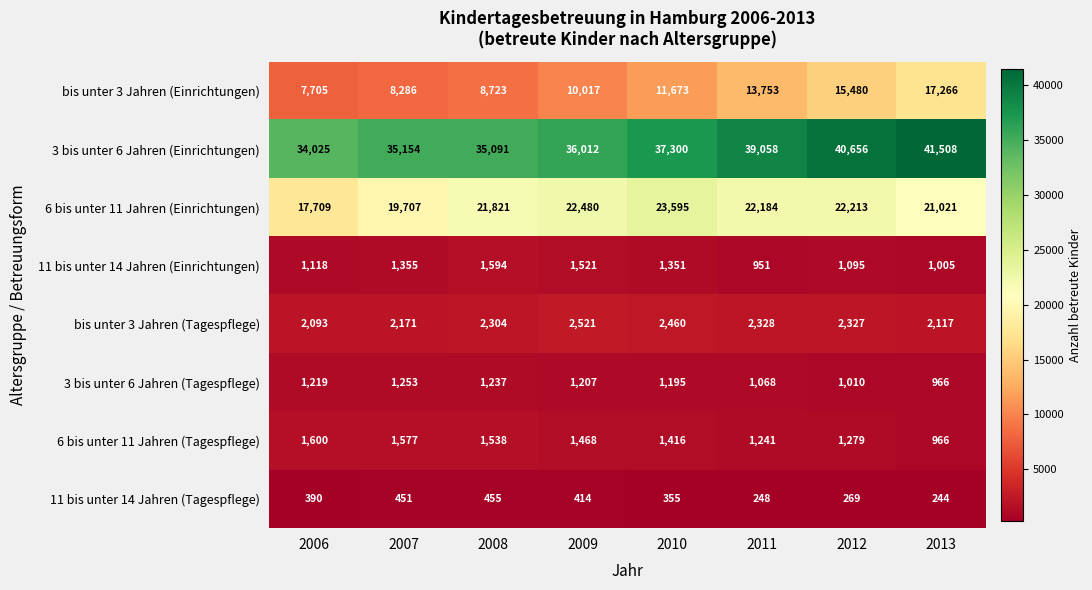

At 2012, list the series in order from largest to smallest.

3 bis unter 6 Jahren (Einrichtungen), 6 bis unter 11 Jahren (Einrichtungen), bis unter 3 Jahren (Einrichtungen), bis unter 3 Jahren (Tagespflege), 6 bis unter 11 Jahren (Tagespflege), 11 bis unter 14 Jahren (Einrichtungen), 3 bis unter 6 Jahren (Tagespflege), 11 bis unter 14 Jahren (Tagespflege)